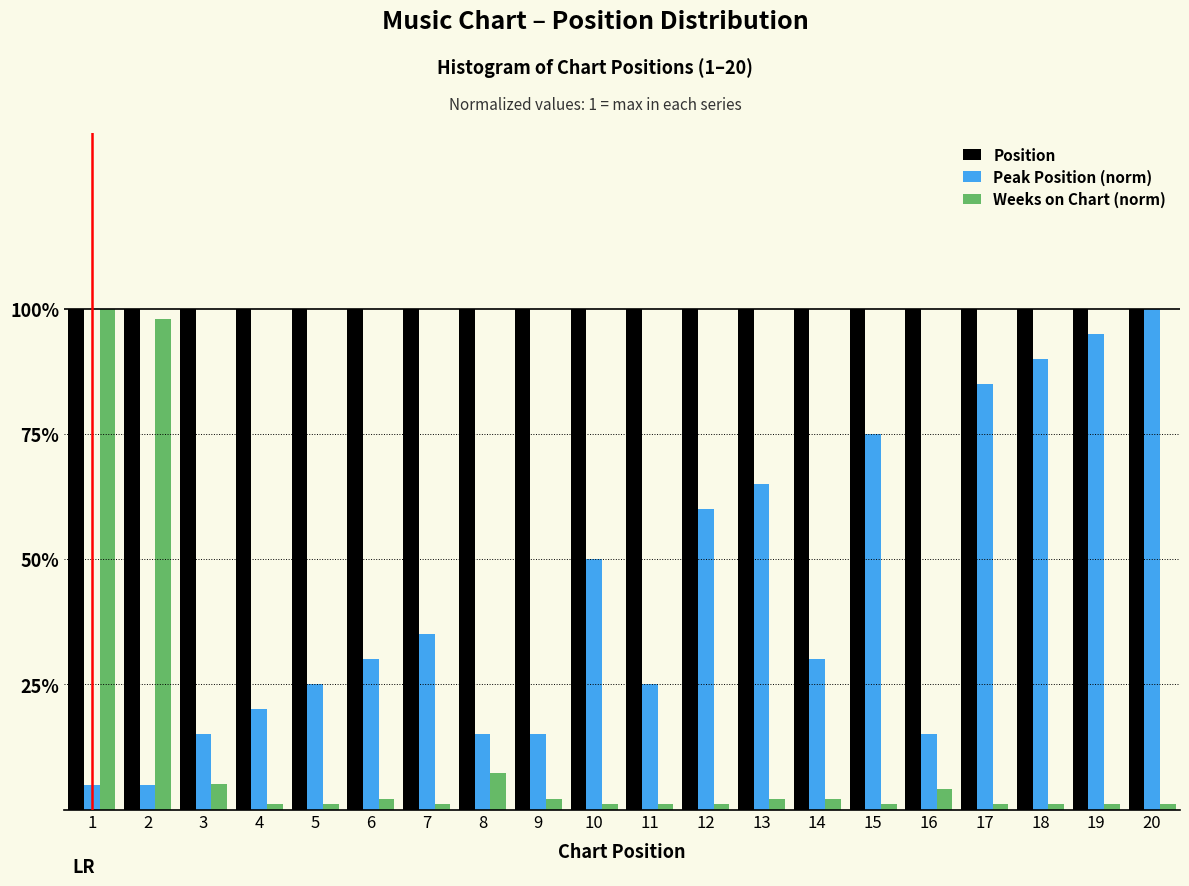

What are all the series names shown in the legend?

Position, Peak Position (norm), Weeks on Chart (norm)